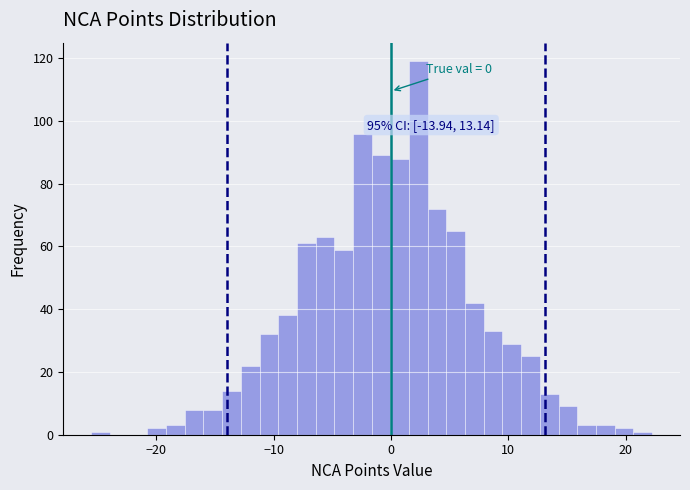

Read against the x-axis, roughly where is the centre of the tallest bar?

2